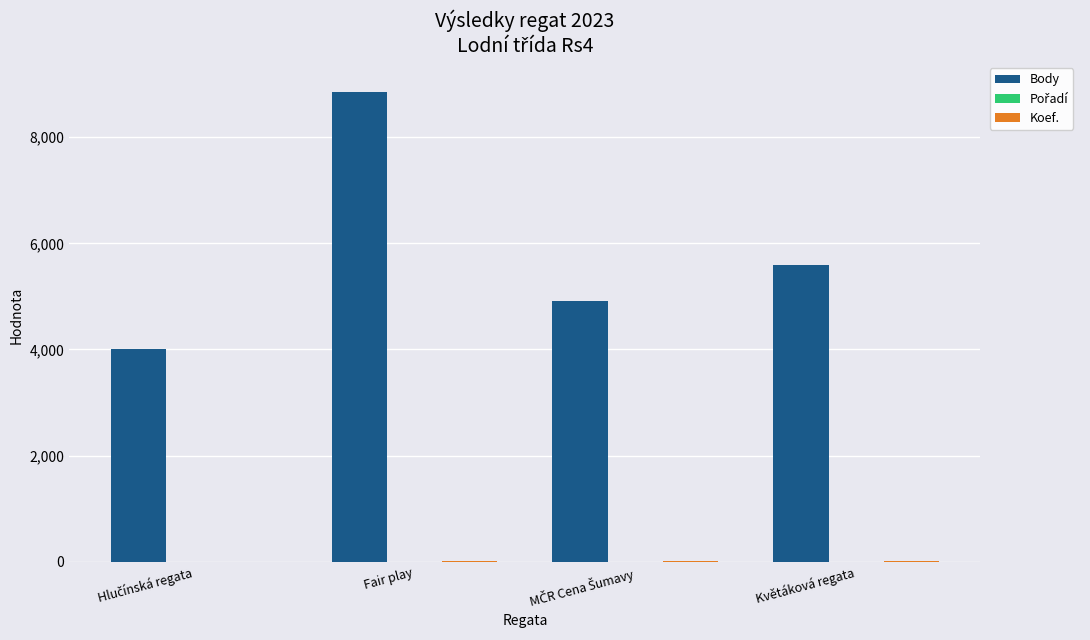

How many groups of bars are there?

4